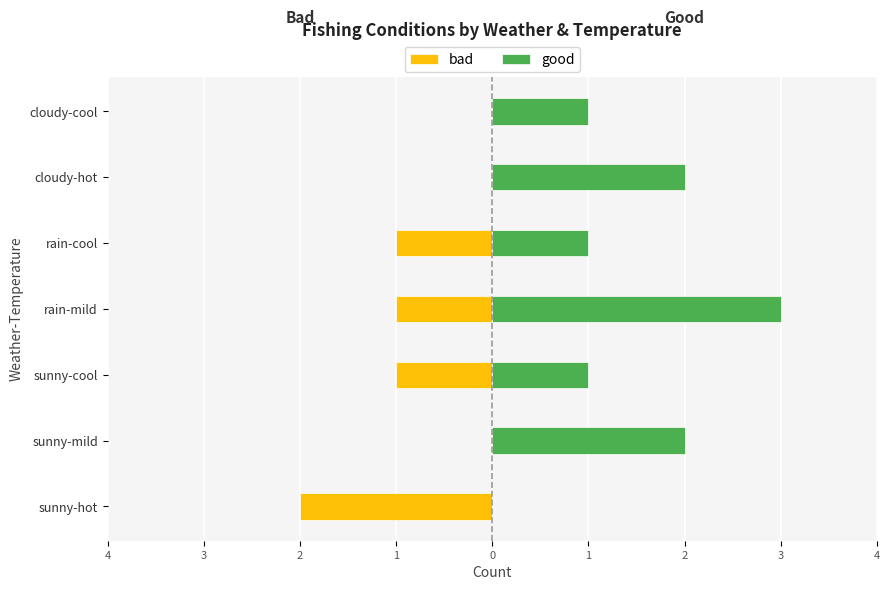

How many distinct data groups are displayed?

2